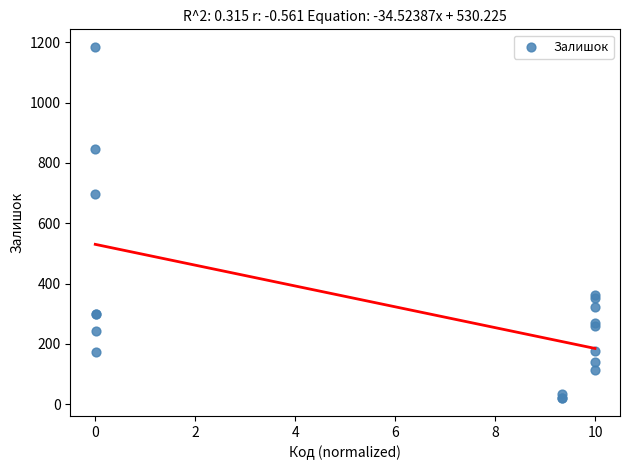

What Y value in the scatter plot is closest to 602?

698